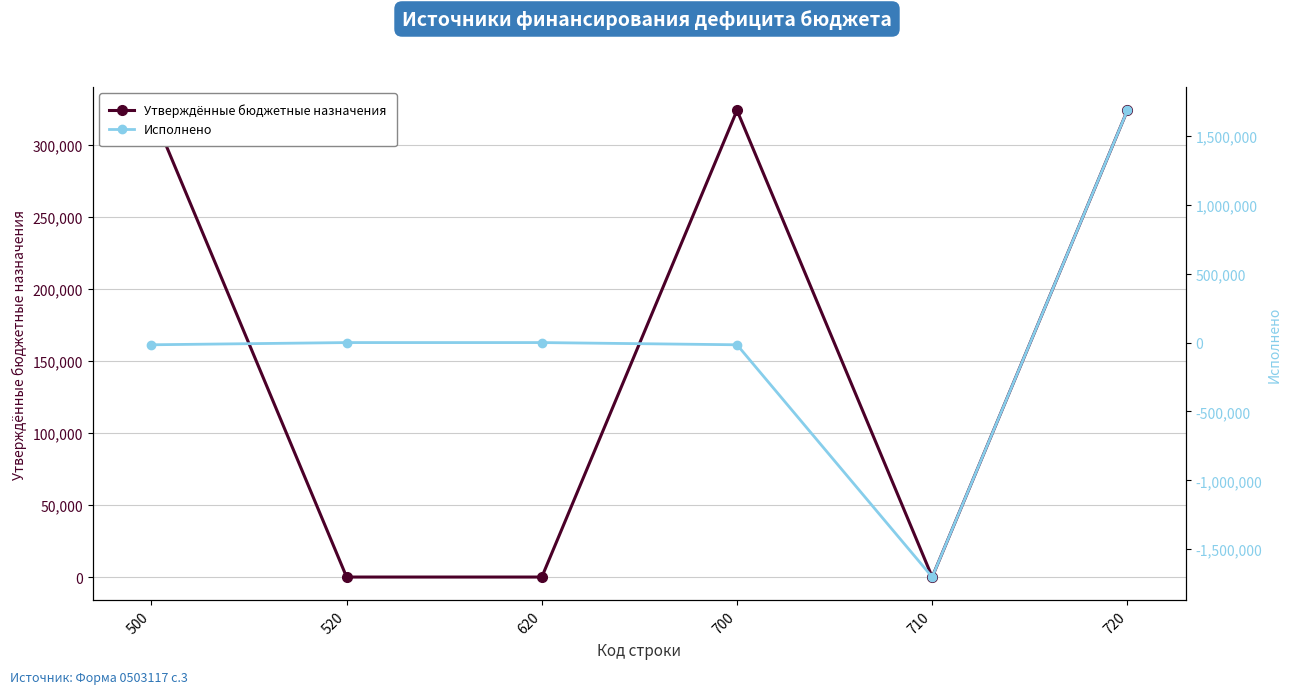

At which category is the sum across all series the highest?

720